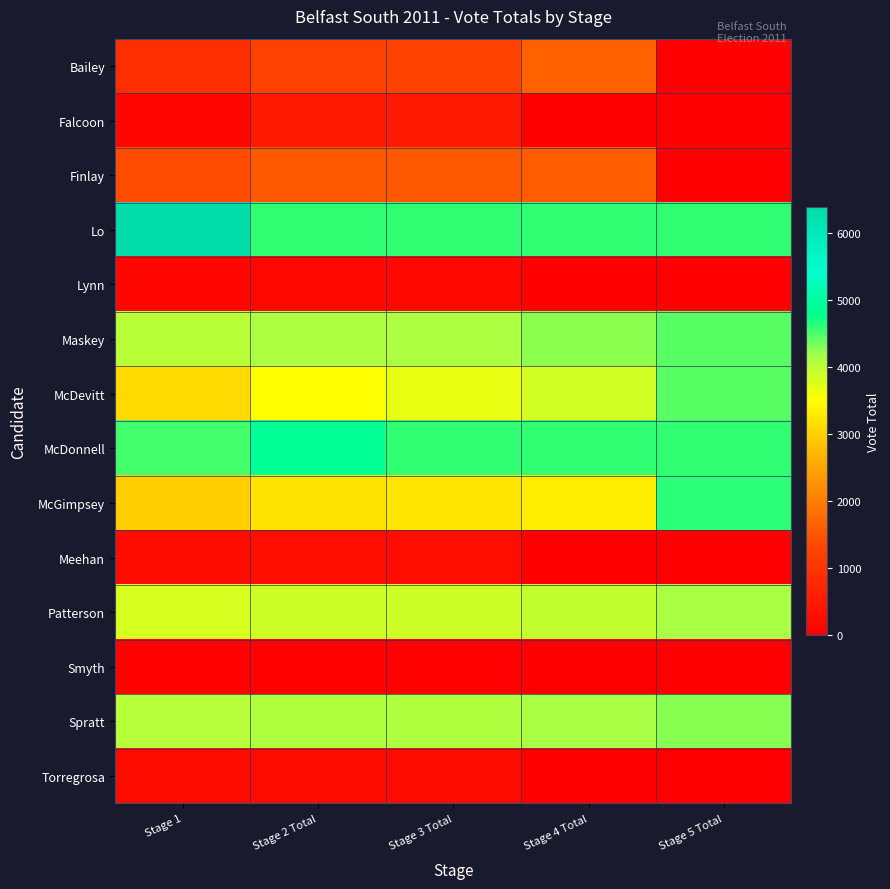

Reading left to right, list all the values displayed in this chart.

Bailey: Stage 1=889.0	Stage 2 Total=1226.8	Stage 3 Total=1263.5	Stage 4 Total=1655.6	Stage 5 Total=0.0
Falcoon: Stage 1=141.0	Stage 2 Total=475.8	Stage 3 Total=480.1	Stage 4 Total=0.0	Stage 5 Total=0.0
Finlay: Stage 1=1394.0	Stage 2 Total=1554.5	Stage 3 Total=1567.0	Stage 4 Total=1617.7	Stage 5 Total=0.0
Lo: Stage 1=6390.0	Stage 2 Total=4616.0	Stage 3 Total=4616.0	Stage 4 Total=4616.0	Stage 5 Total=4616.0
Lynn: Stage 1=135.0	Stage 2 Total=155.4	Stage 3 Total=158.9	Stage 4 Total=0.0	Stage 5 Total=0.0
Maskey: Stage 1=4038.0	Stage 2 Total=4124.7	Stage 3 Total=4138.4	Stage 4 Total=4268.1	Stage 5 Total=4452.1
McDevitt: Stage 1=3119.0	Stage 2 Total=3510.5	Stage 3 Total=3687.2	Stage 4 Total=3852.1	Stage 5 Total=4444.8
McDonnell: Stage 1=4527.0	Stage 2 Total=4916.1	Stage 3 Total=4616.0	Stage 4 Total=4616.0	Stage 5 Total=4616.0
McGimpsey: Stage 1=2988.0	Stage 2 Total=3208.8	Stage 3 Total=3241.1	Stage 4 Total=3322.9	Stage 5 Total=4622.1
Meehan: Stage 1=234.0	Stage 2 Total=252.0	Stage 3 Total=255.0	Stage 4 Total=0.0	Stage 5 Total=0.0
Patterson: Stage 1=3800.0	Stage 2 Total=3887.0	Stage 3 Total=3893.8	Stage 4 Total=3953.1	Stage 5 Total=4163.4
Smyth: Stage 1=29.0	Stage 2 Total=33.5	Stage 3 Total=33.5	Stage 4 Total=0.0	Stage 5 Total=0.0
Spratt: Stage 1=4045.0	Stage 2 Total=4098.7	Stage 3 Total=4103.4	Stage 4 Total=4163.9	Stage 5 Total=4281.4
Torregrosa: Stage 1=234.0	Stage 2 Total=244.5	Stage 3 Total=245.0	Stage 4 Total=0.0	Stage 5 Total=0.0